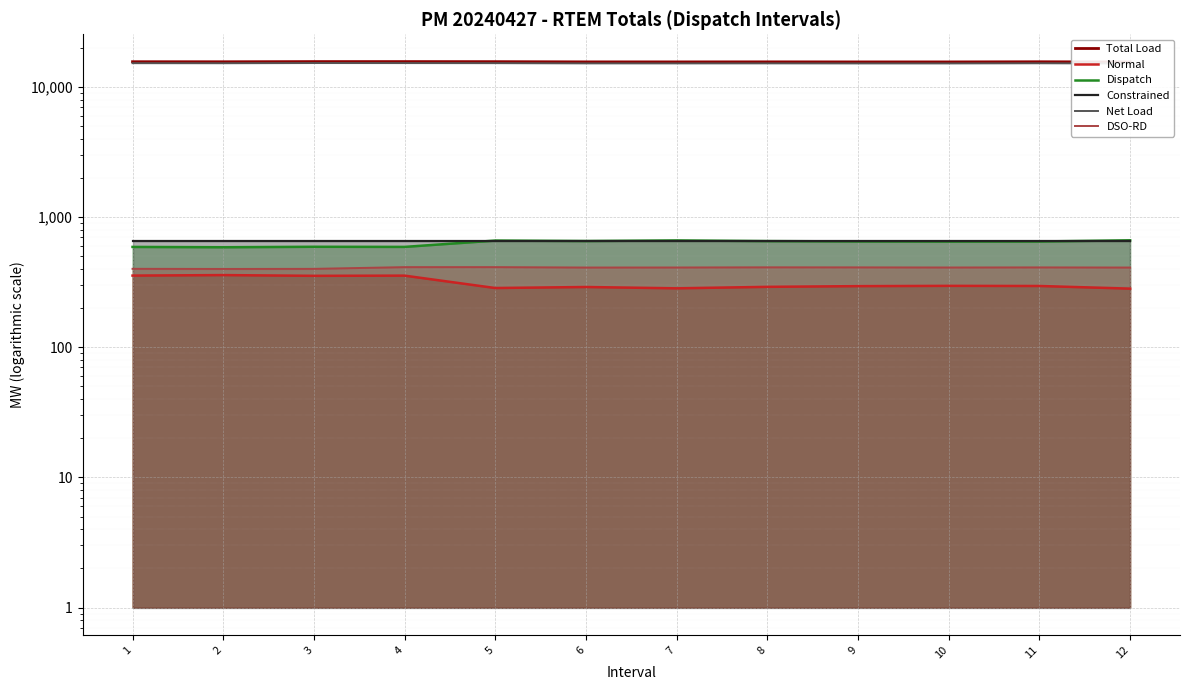

Reading right to left, extract all data points from this chart.

Total Load: 12=15538.1	11=15596.8	10=15554.4	9=15555.2	8=15571.2	7=15560.3	6=15565.2	5=15627.1	4=15645.8	3=15644.5	2=15594.9	1=15610.6
Normal: 12=282.0	11=295.6	10=296.3	9=294.8	8=291.1	7=283.5	6=290.3	5=285.0	4=354.9	3=353.7	2=358.4	1=355.2
Dispatch: 12=663.0	11=649.4	10=648.7	9=650.2	8=653.9	7=661.5	6=654.7	5=660.0	4=590.1	3=591.3	2=586.6	1=589.8
Constrained: 12=650.0	11=650.0	10=650.0	9=650.0	8=650.0	7=650.0	6=650.0	5=650.0	4=650.0	3=650.0	2=650.0	1=650.0
Net Load: 12=15128.5	11=15186.3	10=15144.5	9=15144.5	8=15160.1	7=15150.4	6=15155.6	5=15214.6	4=15233.3	3=15244.4	2=15195.4	1=15210.2
DSO-RD: 12=409.6	11=410.5	10=409.9	9=410.7	8=411.1	7=409.9	6=409.6	5=412.5	4=412.5	3=400.1	2=399.5	1=400.4